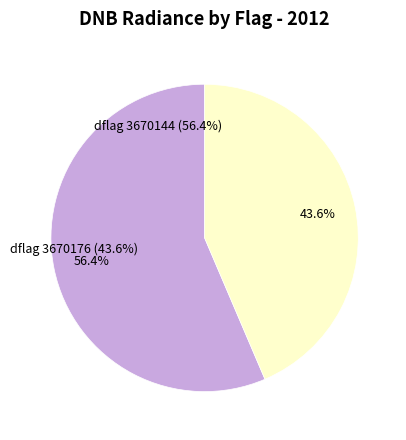

Does 3866755 represent more than half of the total?

No